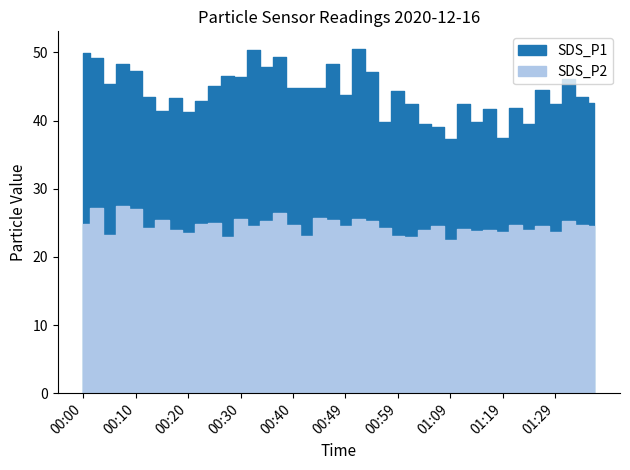

What are all the series names shown in the legend?

SDS_P1, SDS_P2